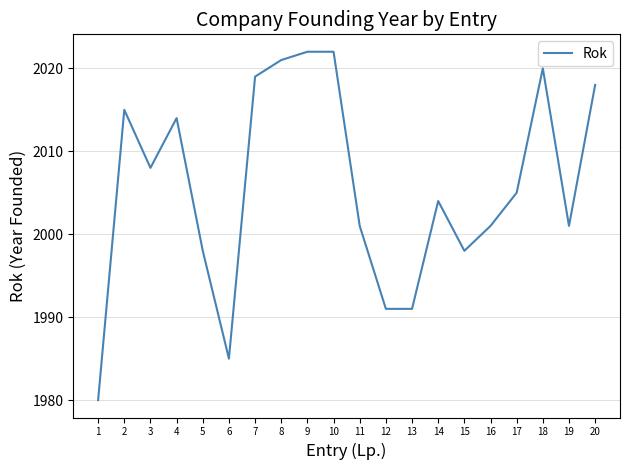

Reading right to left, transcribe all the data shown in this chart.

20=2018	19=2001	18=2020	17=2005	16=2001	15=1998	14=2004	13=1991	12=1991	11=2001	10=2022	9=2022	8=2021	7=2019	6=1985	5=1998	4=2014	3=2008	2=2015	1=1980